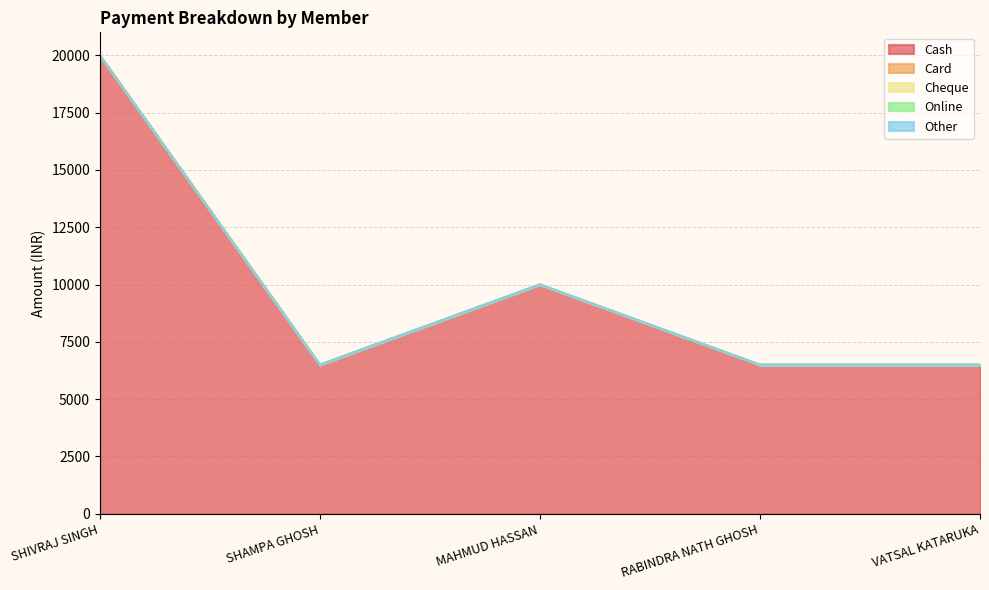

Reading right to left, extract all data points from this chart.

Cash: VATSAL KATARUKA=6499	RABINDRA NATH GHOSH=6499	MAHMUD HASSAN=10000	SHAMPA GHOSH=6499	SHIVRAJ SINGH=20000
Card: VATSAL KATARUKA=0	RABINDRA NATH GHOSH=0	MAHMUD HASSAN=0	SHAMPA GHOSH=0	SHIVRAJ SINGH=0
Cheque: VATSAL KATARUKA=0	RABINDRA NATH GHOSH=0	MAHMUD HASSAN=0	SHAMPA GHOSH=0	SHIVRAJ SINGH=0
Online: VATSAL KATARUKA=0	RABINDRA NATH GHOSH=0	MAHMUD HASSAN=0	SHAMPA GHOSH=0	SHIVRAJ SINGH=0
Other: VATSAL KATARUKA=0	RABINDRA NATH GHOSH=0	MAHMUD HASSAN=0	SHAMPA GHOSH=0	SHIVRAJ SINGH=0